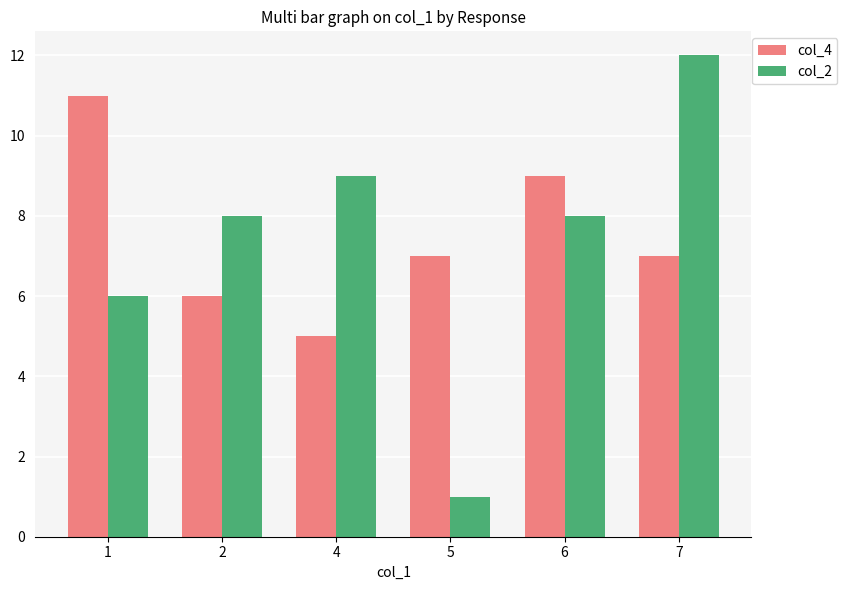

Are the bars grouped side by side (vs. stacked)?

Yes